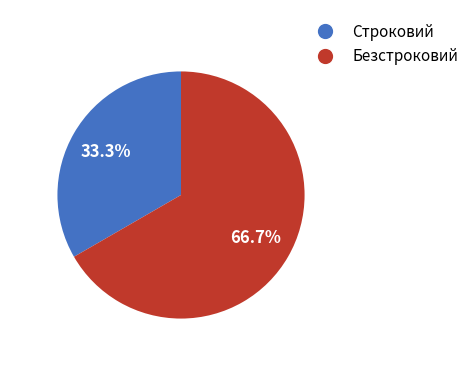

Between Строковий and Безстроковий, which is larger?

Безстроковий